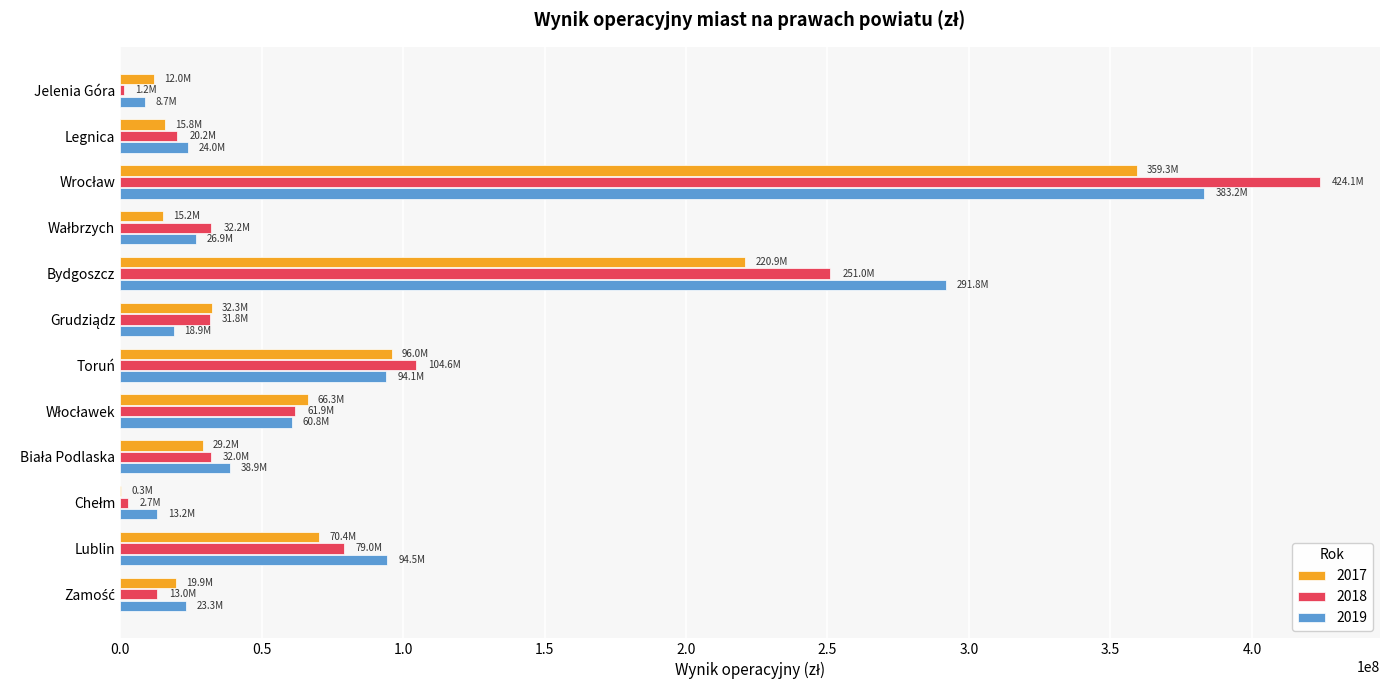

What is the maximum value for 2019?

383203884.4